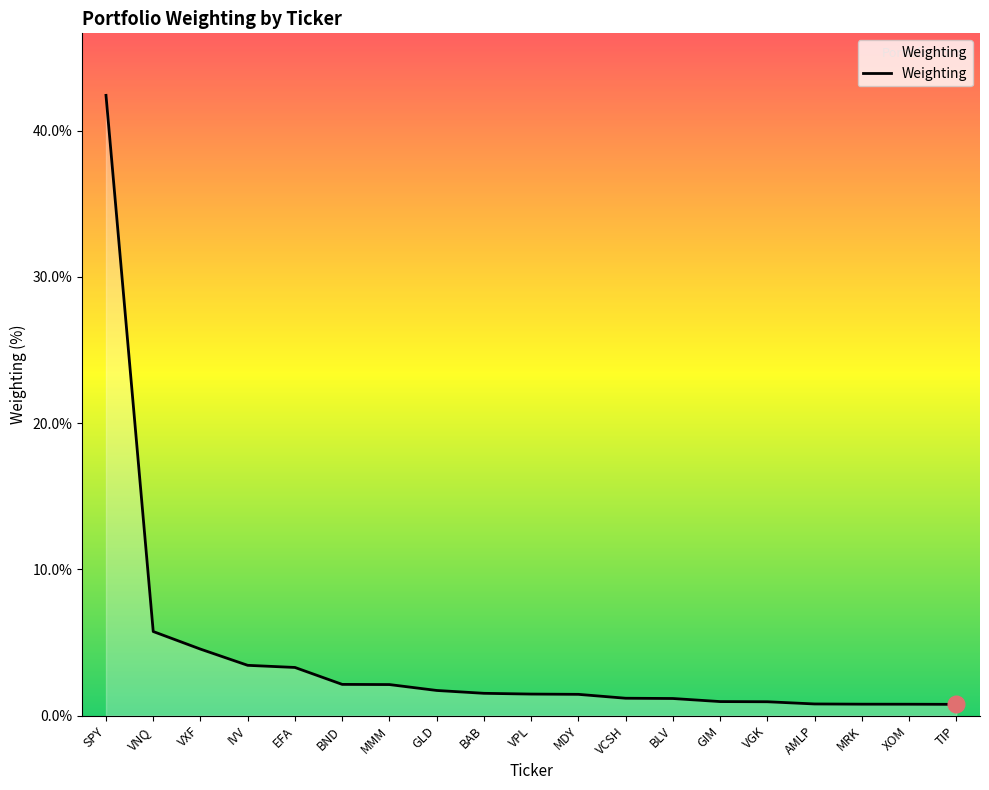

What is the average value?

4.1